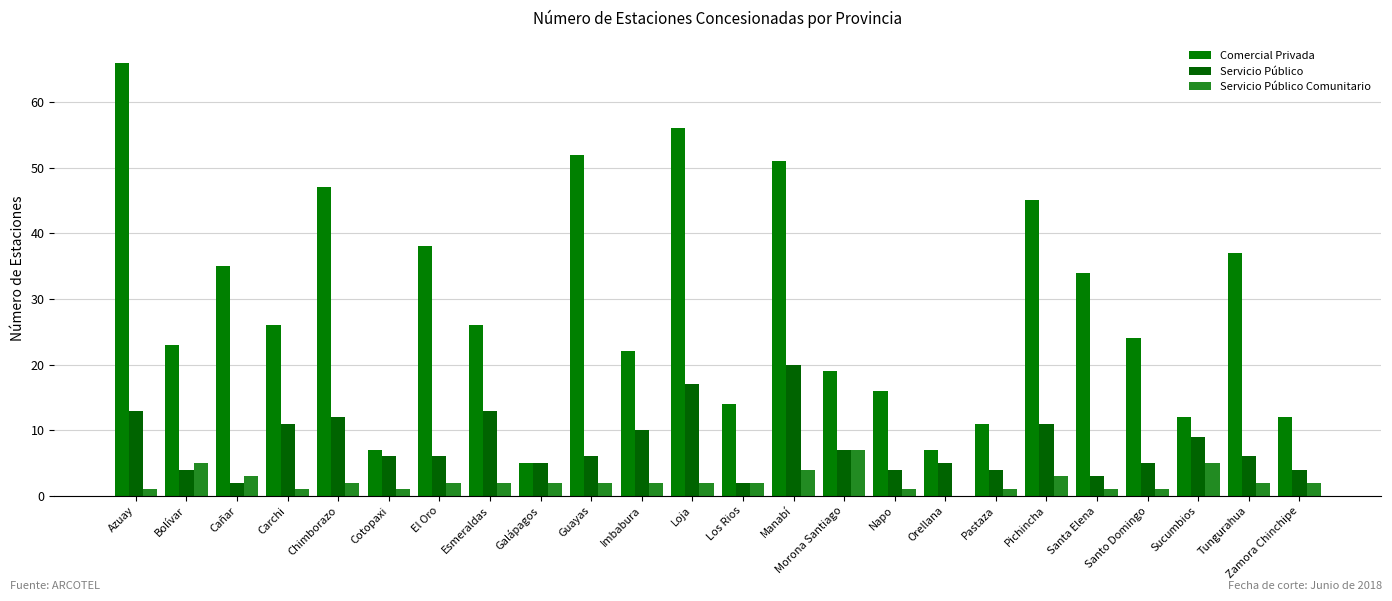

How many series are shown in this chart?

3